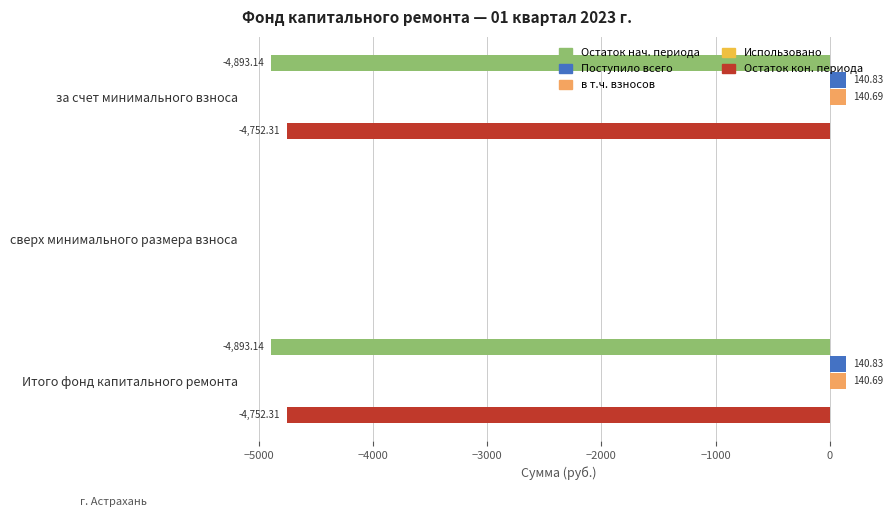

What is the maximum value shown in the chart?

140.8